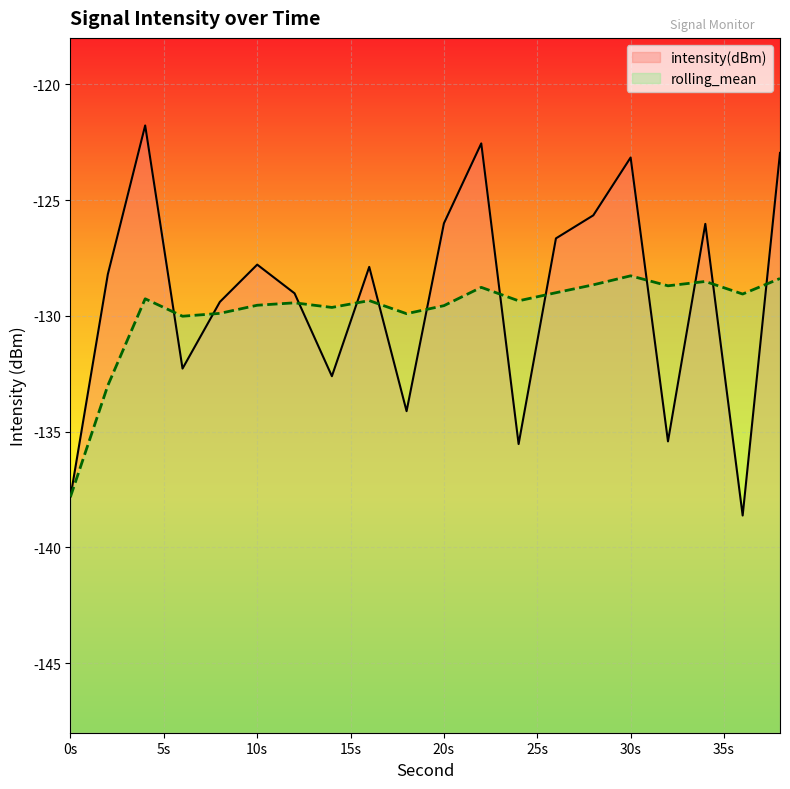

At how many categories does at least one series exceed -124?

4